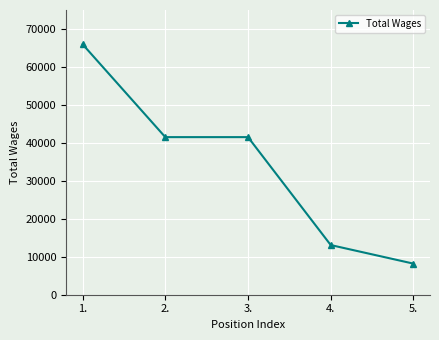

What is the change in value from 4. to 5.?

-4892